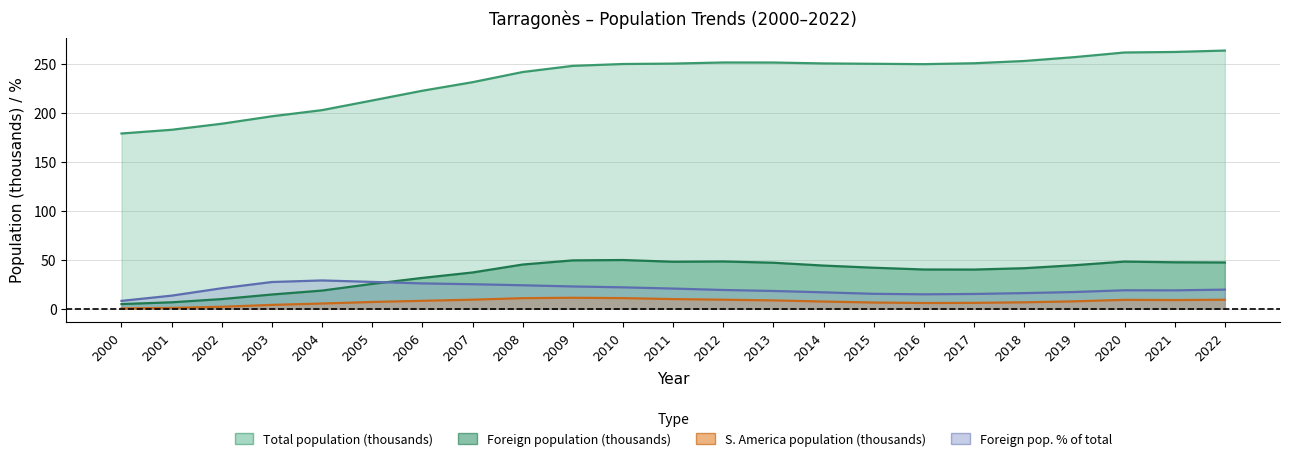

Which series changed the most between 2006 and 2018?

Total population